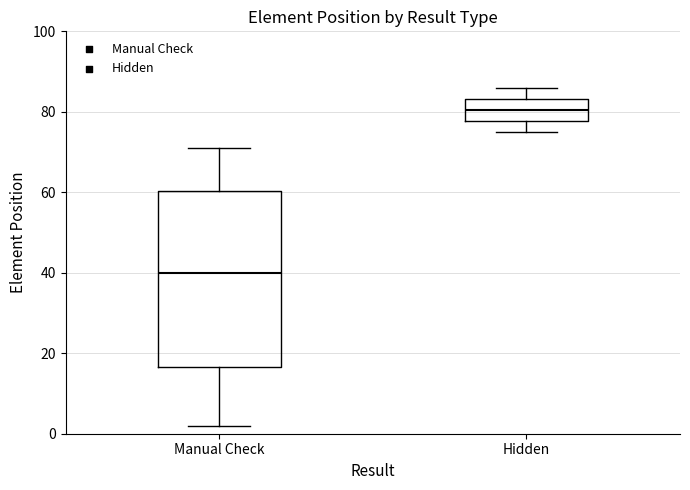

Reading left to right, read every box against the y-axis: the position of its median line, the range the box covers, and the ends of its whiskers. The values are not printed on the chart, so give them approximately, as read against the axis.

Manual Check: median 40, box 16 to 60, whiskers 2 to 72
Hidden: median 80, box 78 to 84, whiskers 76 to 86